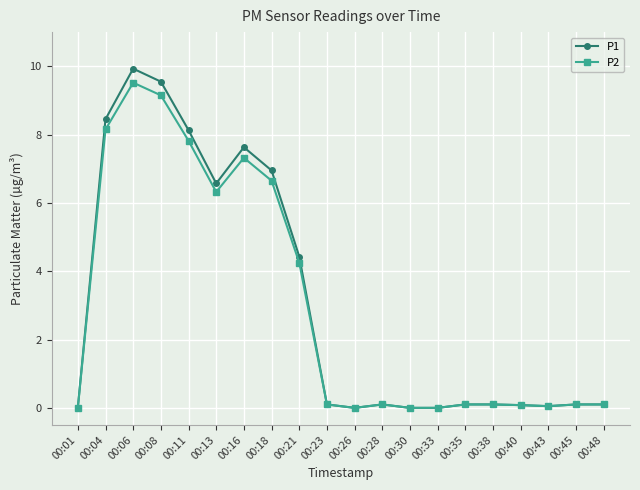

How many lines are shown in the chart?

2